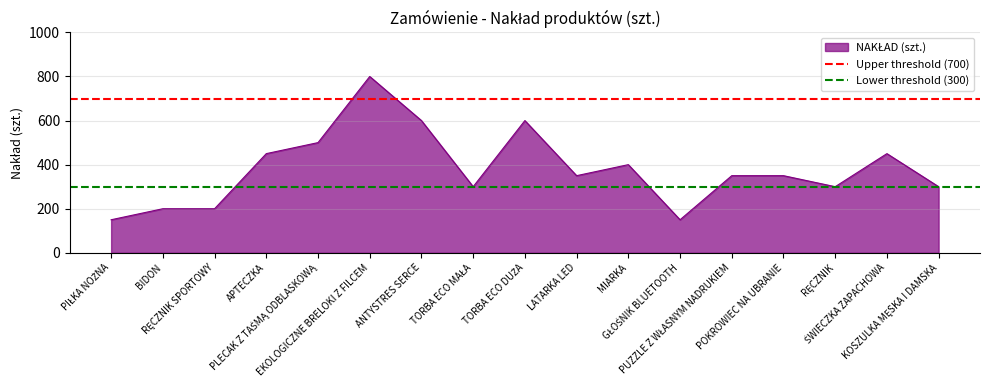

At which label is Lower threshold (300) closest to 300?

PIŁKA NOŻNA